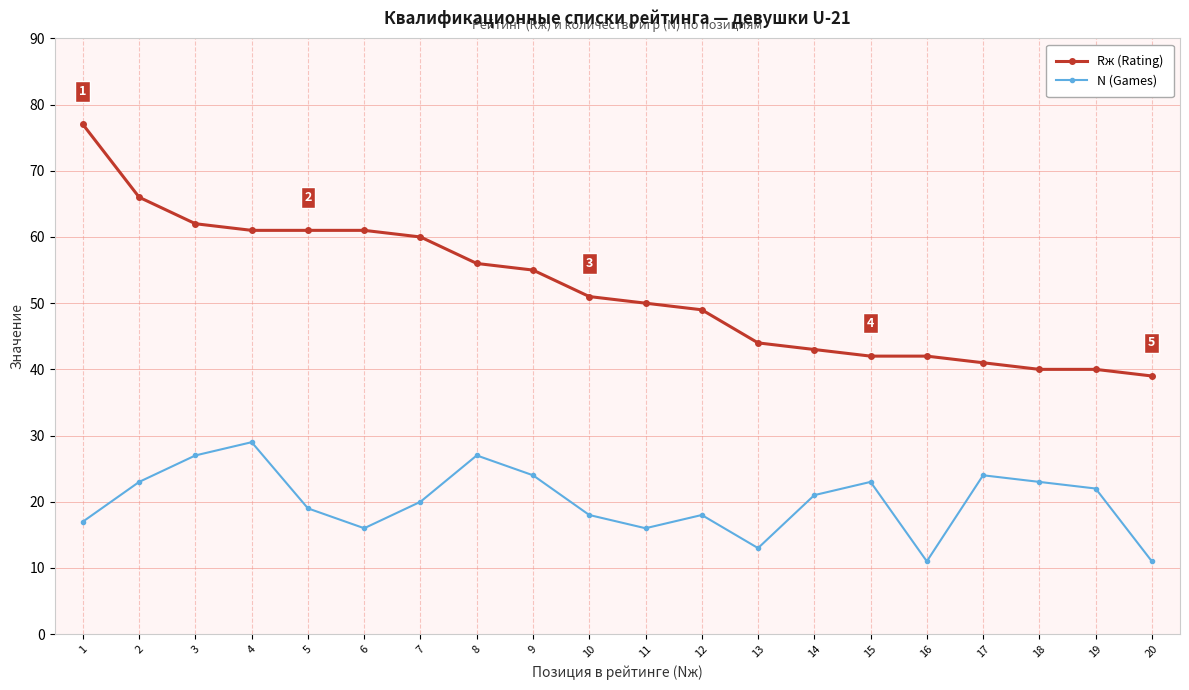

What is the maximum value for N (Games)?

29